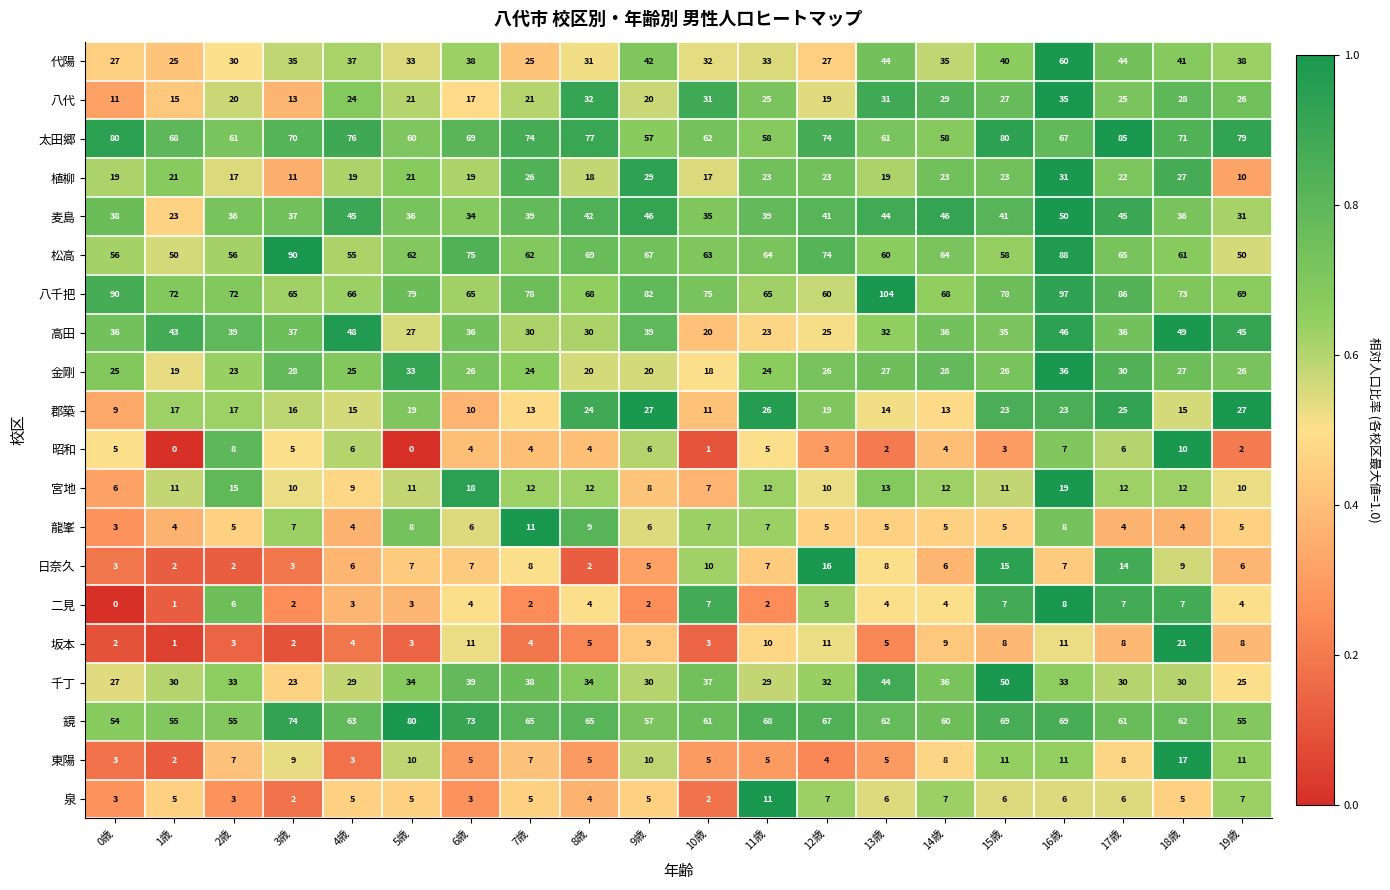

How many categories are shown in the chart?

20